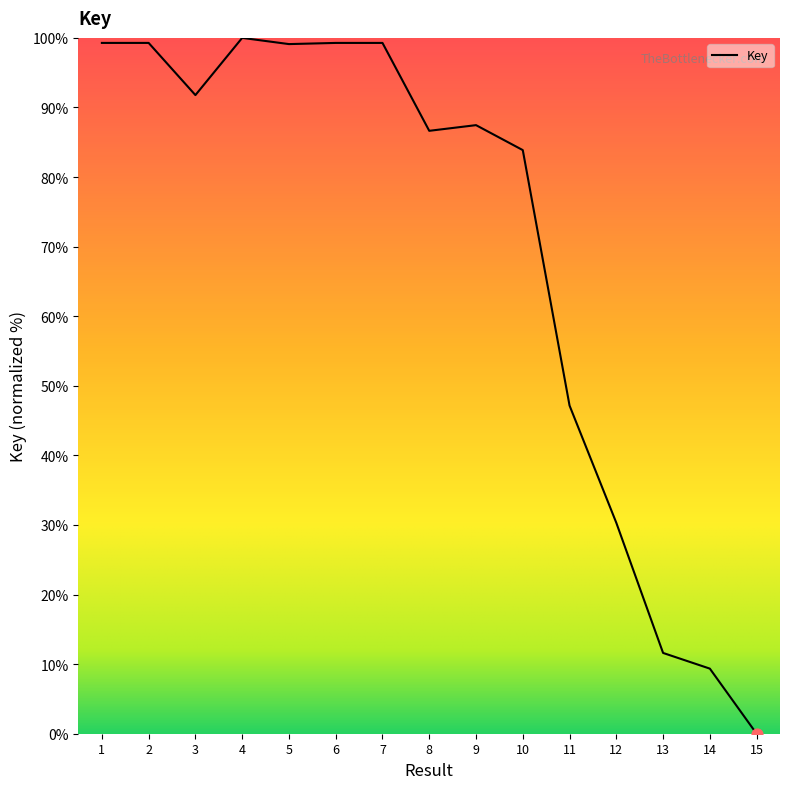

What is the change in value from 4 to 5?

-0.9